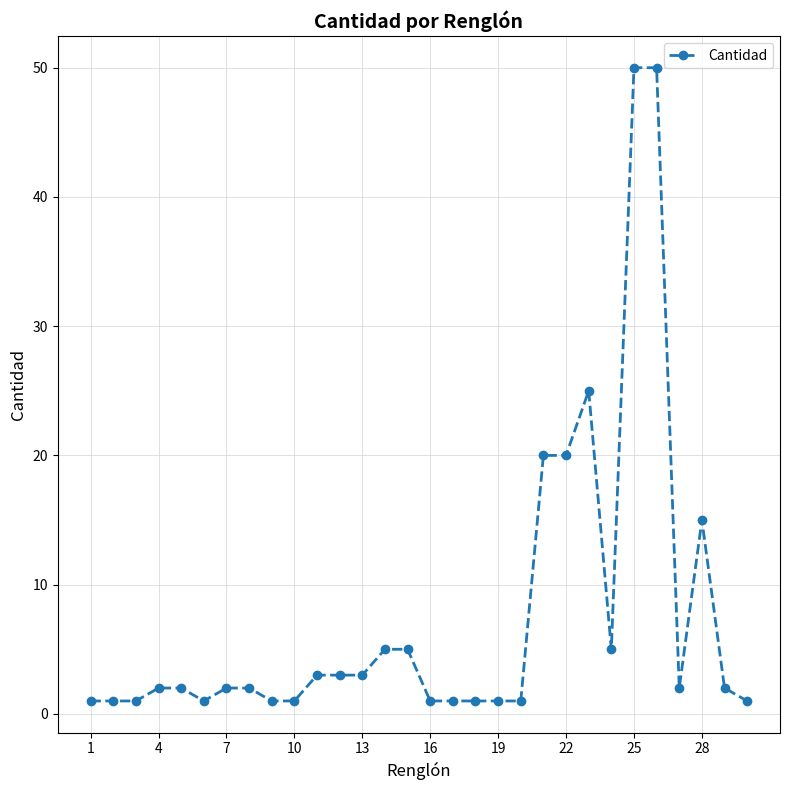

True or false: there are more than 0 points higher than both neighbors.

True